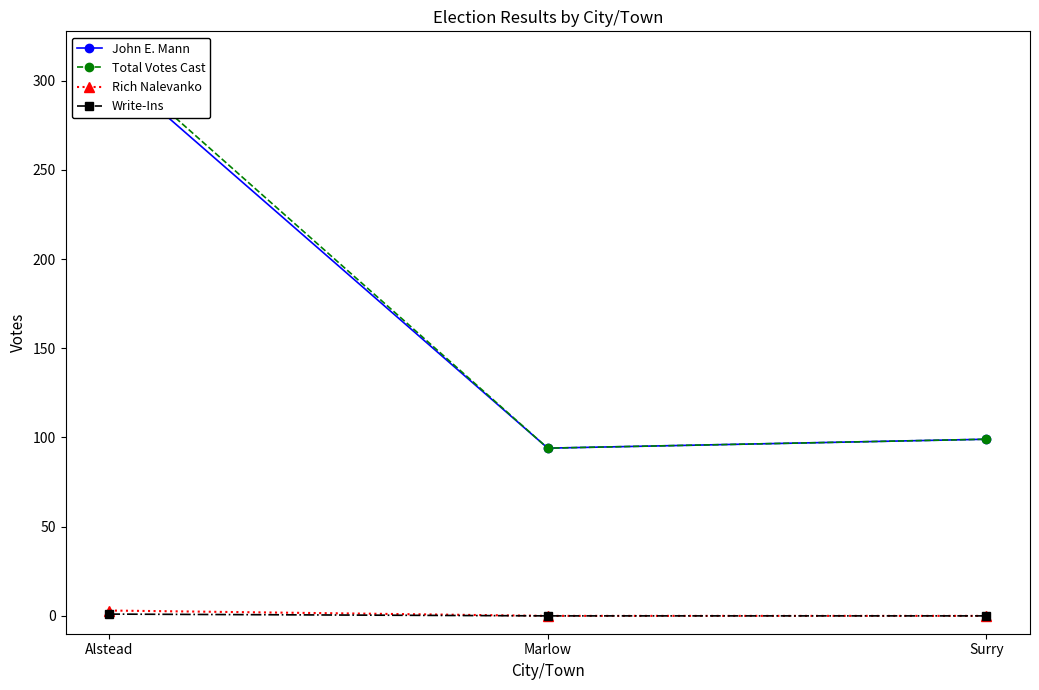

Rank the series at Marlow from lowest to highest value.

Rich Nalevanko, Write-Ins, John E. Mann, Total Votes Cast